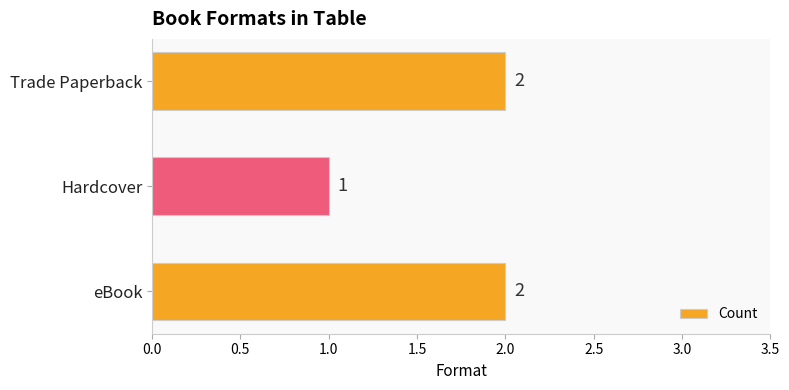

What is the sum of all values?

5